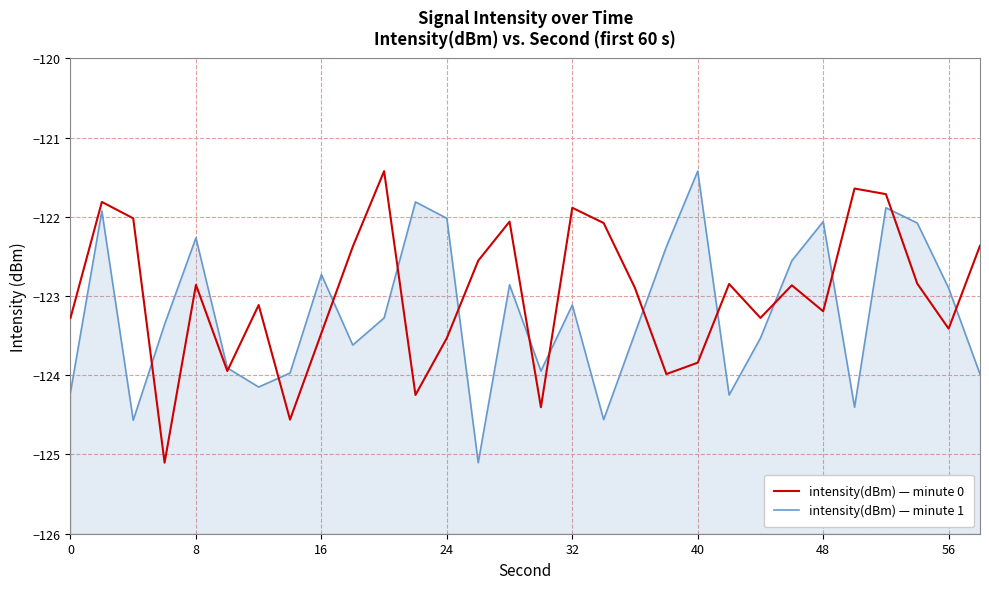

In intensity(dBm) — minute 1, how many points are higher than both neighbors (excluding endpoints)?

9